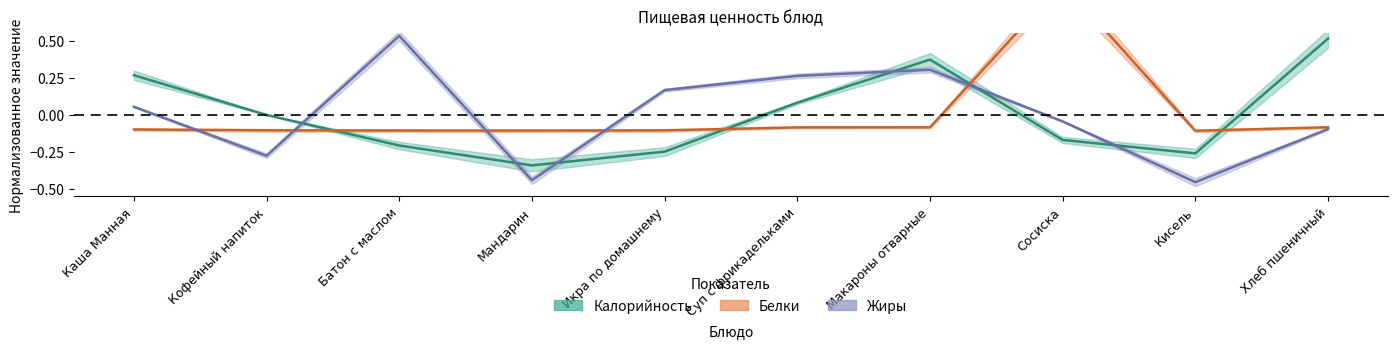

Is this an area chart (filled region under the line)?

No